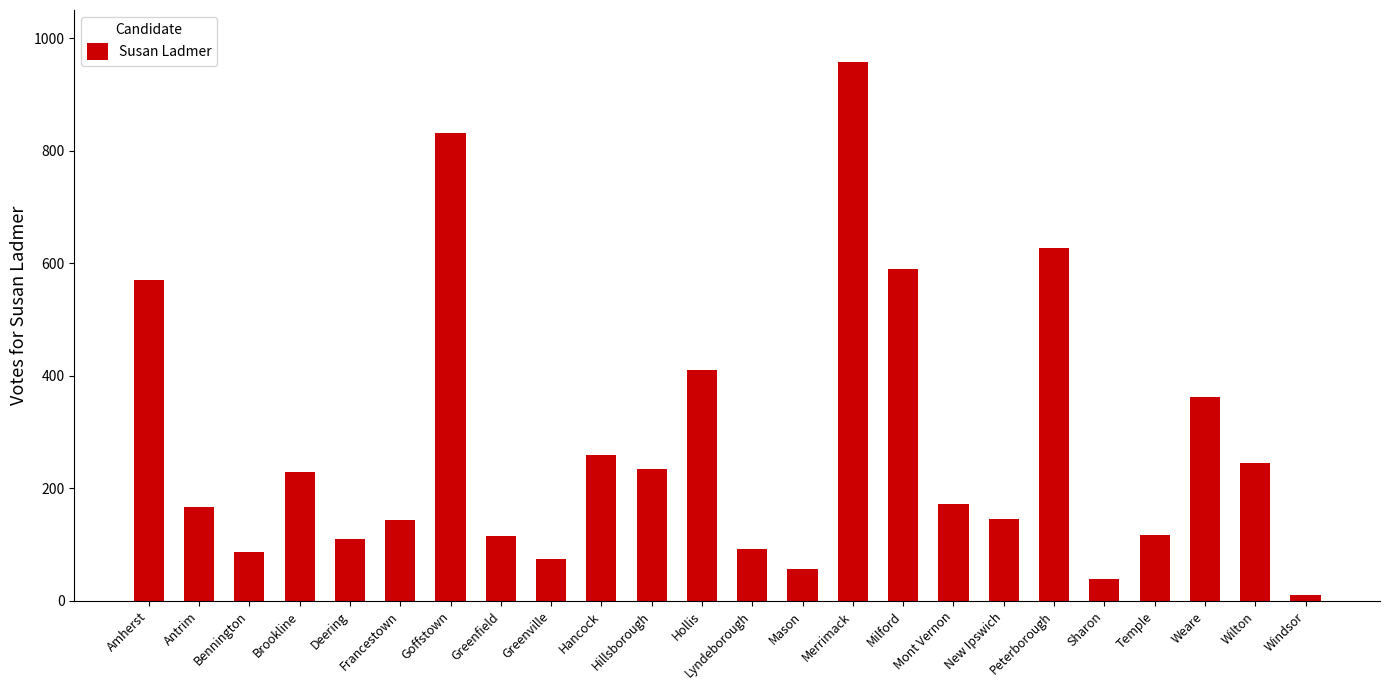

Does the chart contain stacked bars?

No